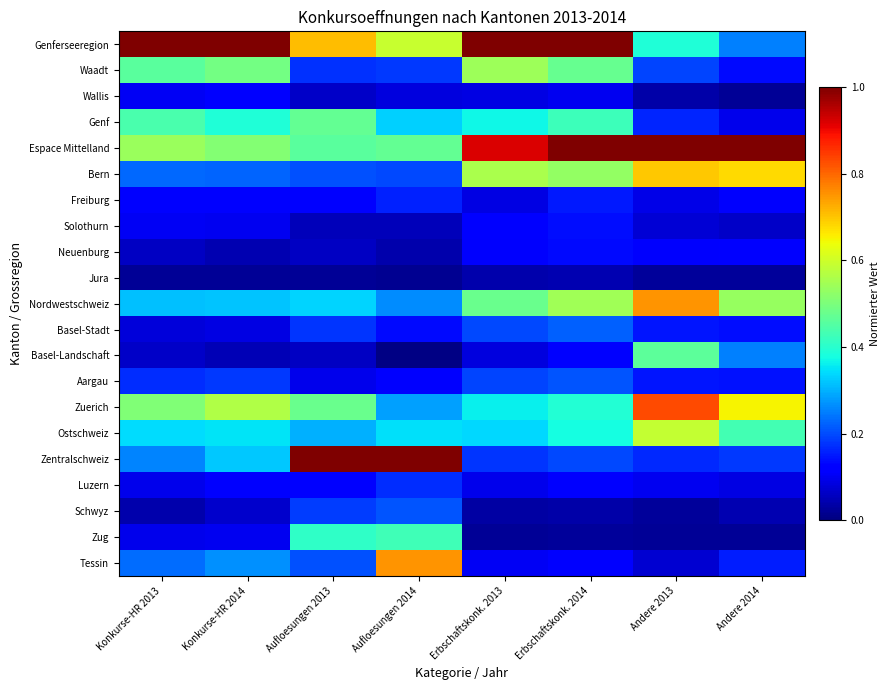

Which label corresponds to the largest value in the chart?

Konkurse-HR 2013